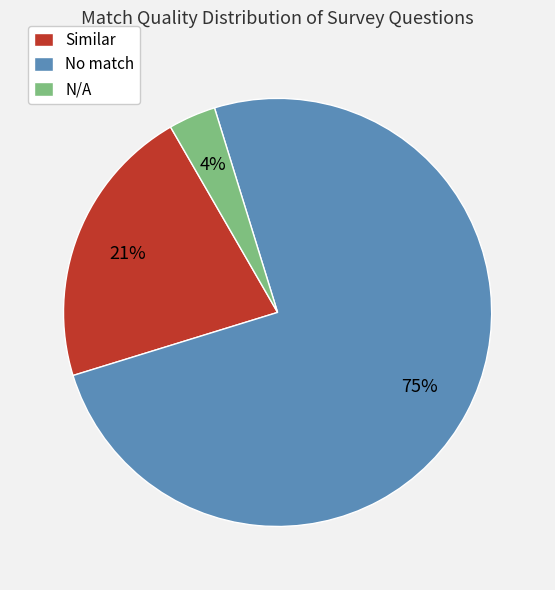

To the nearest percent, what is the difference between the largest and smallest slice percentages?

71%